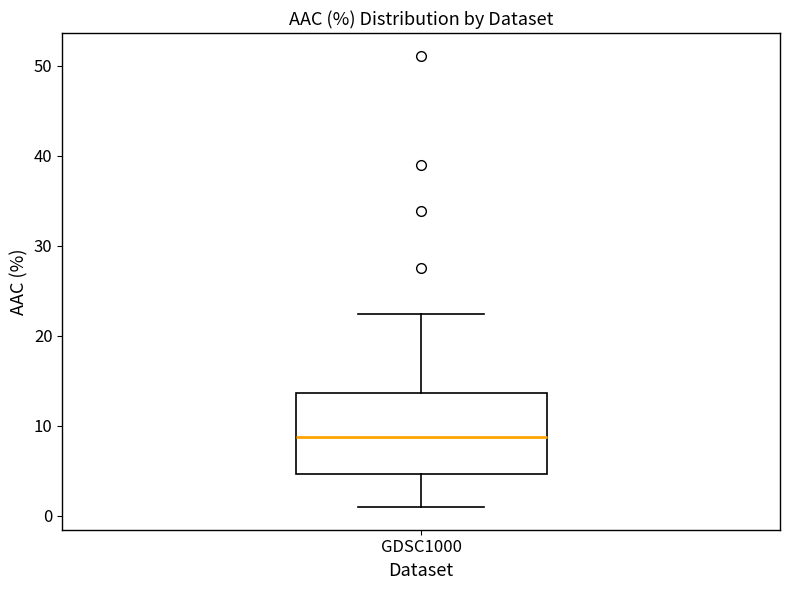

Where does the median line of the box for GDSC1000 sit on the y-axis? The values are not printed on the chart, so give them approximately, as read against the axis.

9